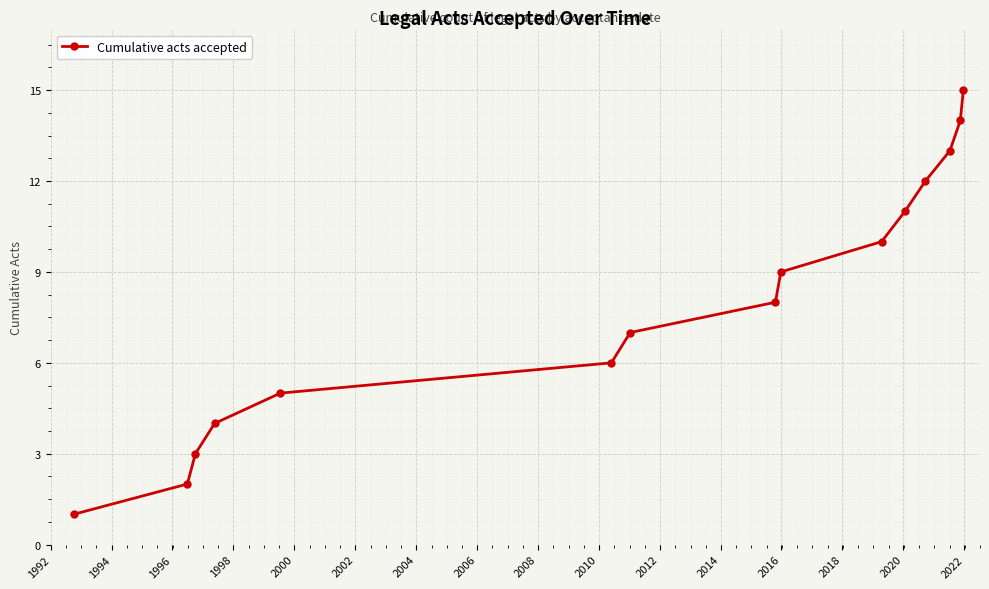

What is the greatest value displayed?

15